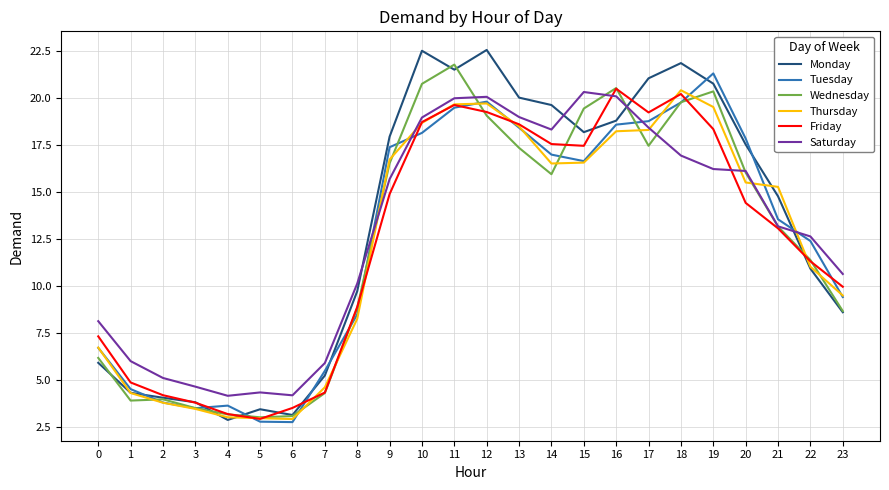

Between which two adjacent categories do Tuesday and Monday first intersect?

1 and 2